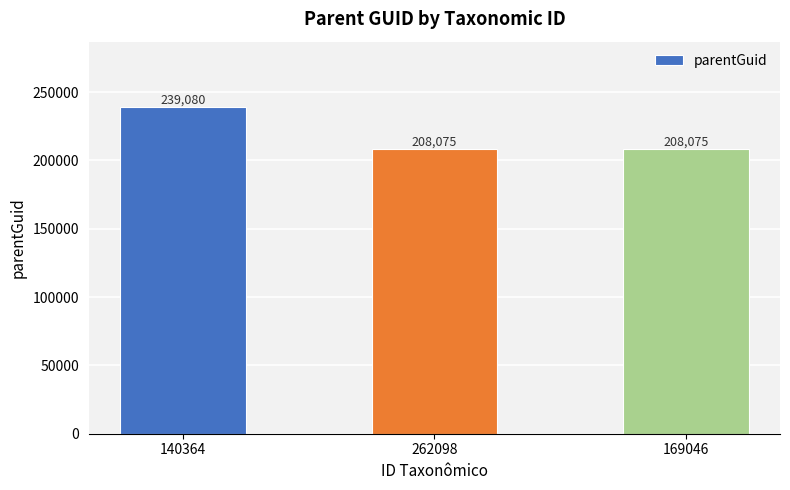

Reading left to right, what are all the values shown in this chart?

140364=239080	262098=208075	169046=208075